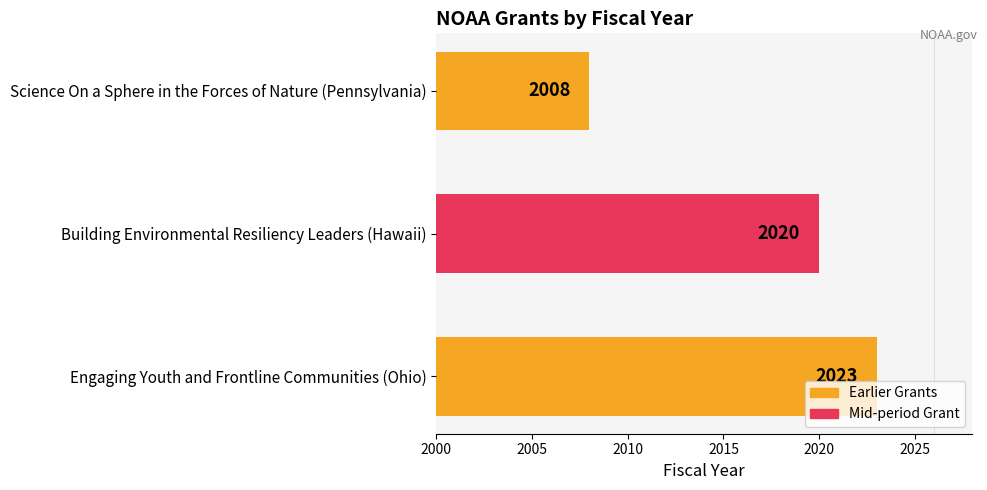

Rank the categories by value from highest to lowest.

Engaging Youth and Frontline Communities (Ohio), Building Environmental Resiliency Leaders (Hawaii), Science On a Sphere in the Forces of Nature (Pennsylvania)